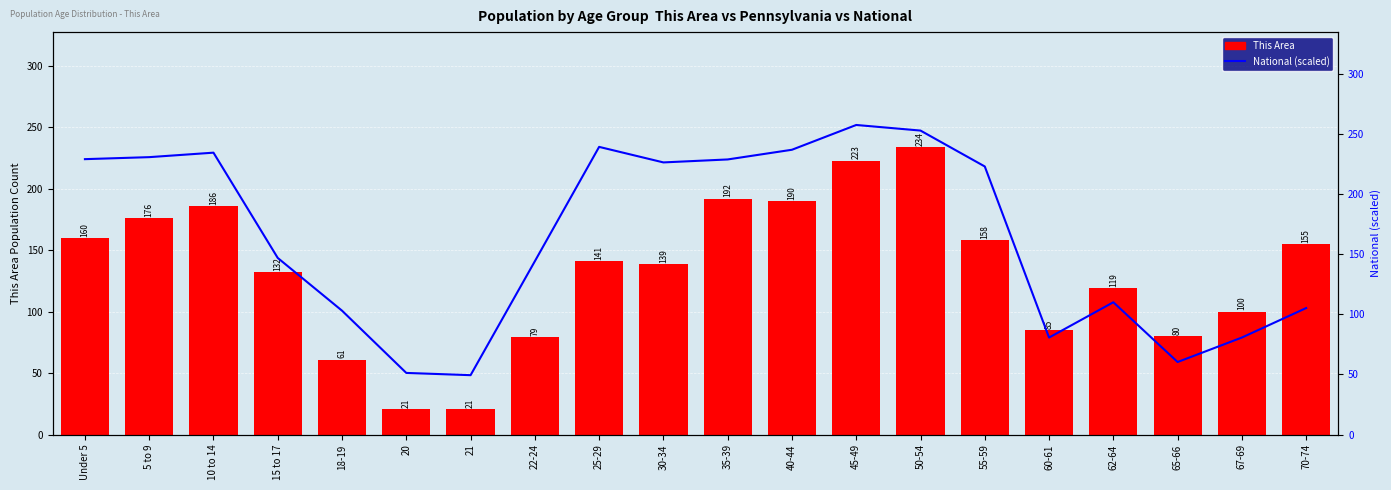

What is the difference between the maximum and minimum values in the This Area series?

213.0